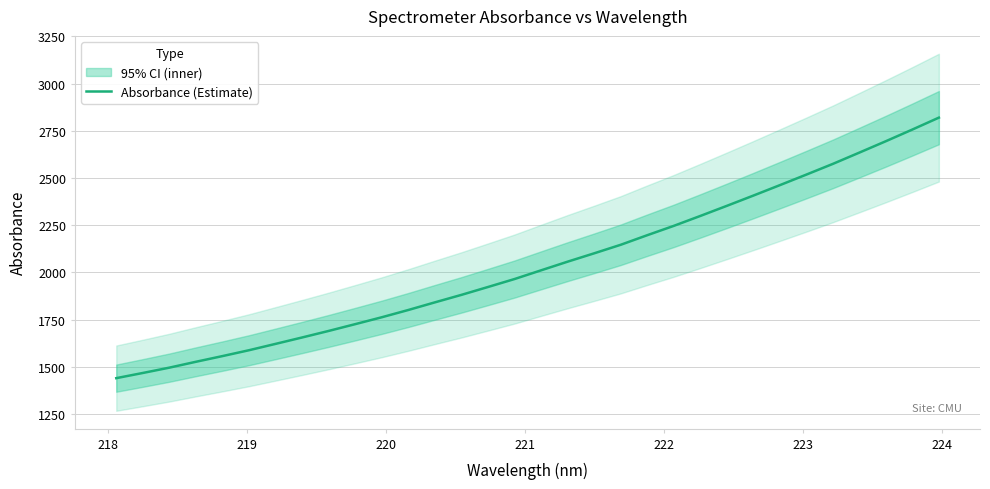

What is the lowest value of the Absorbance (Estimate) series?

1440.0